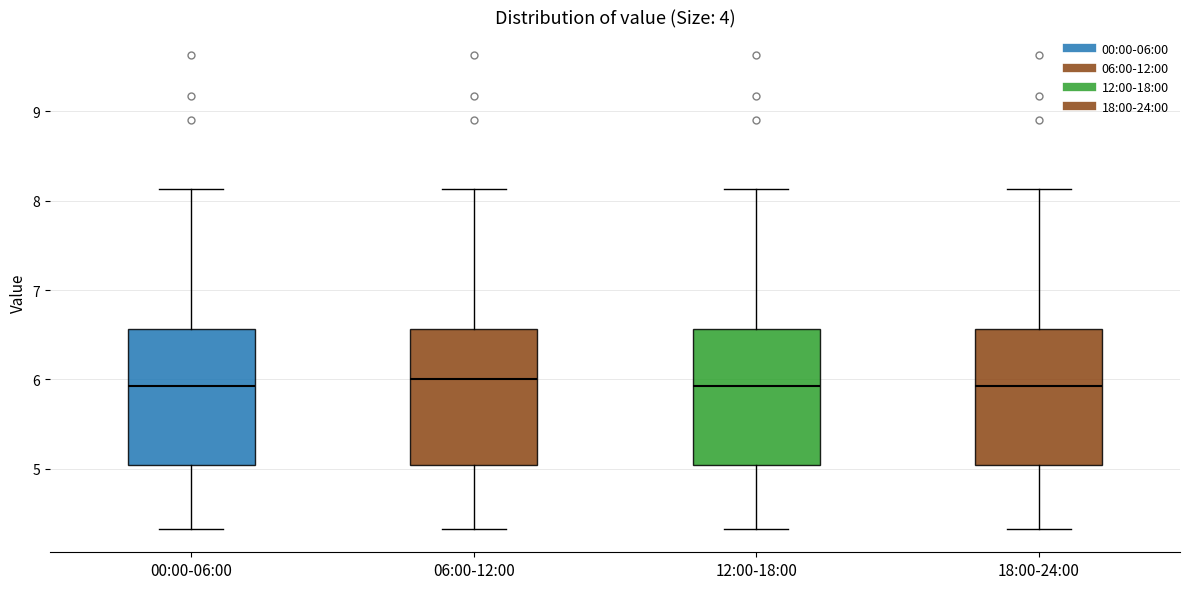

Reading left to right, transcribe this box plot: for each box, give where its median line is, the range the box spans, and where its two whiskers end, as read against the y-axis. The values are not printed on the chart, so give them approximately, as read against the axis.

00:00-06:00: median 5.9, box 5.0 to 6.6, whiskers 4.3 to 8.1
06:00-12:00: median 6.0, box 5.0 to 6.6, whiskers 4.3 to 8.1
12:00-18:00: median 5.9, box 5.0 to 6.6, whiskers 4.3 to 8.1
18:00-24:00: median 5.9, box 5.0 to 6.6, whiskers 4.3 to 8.1